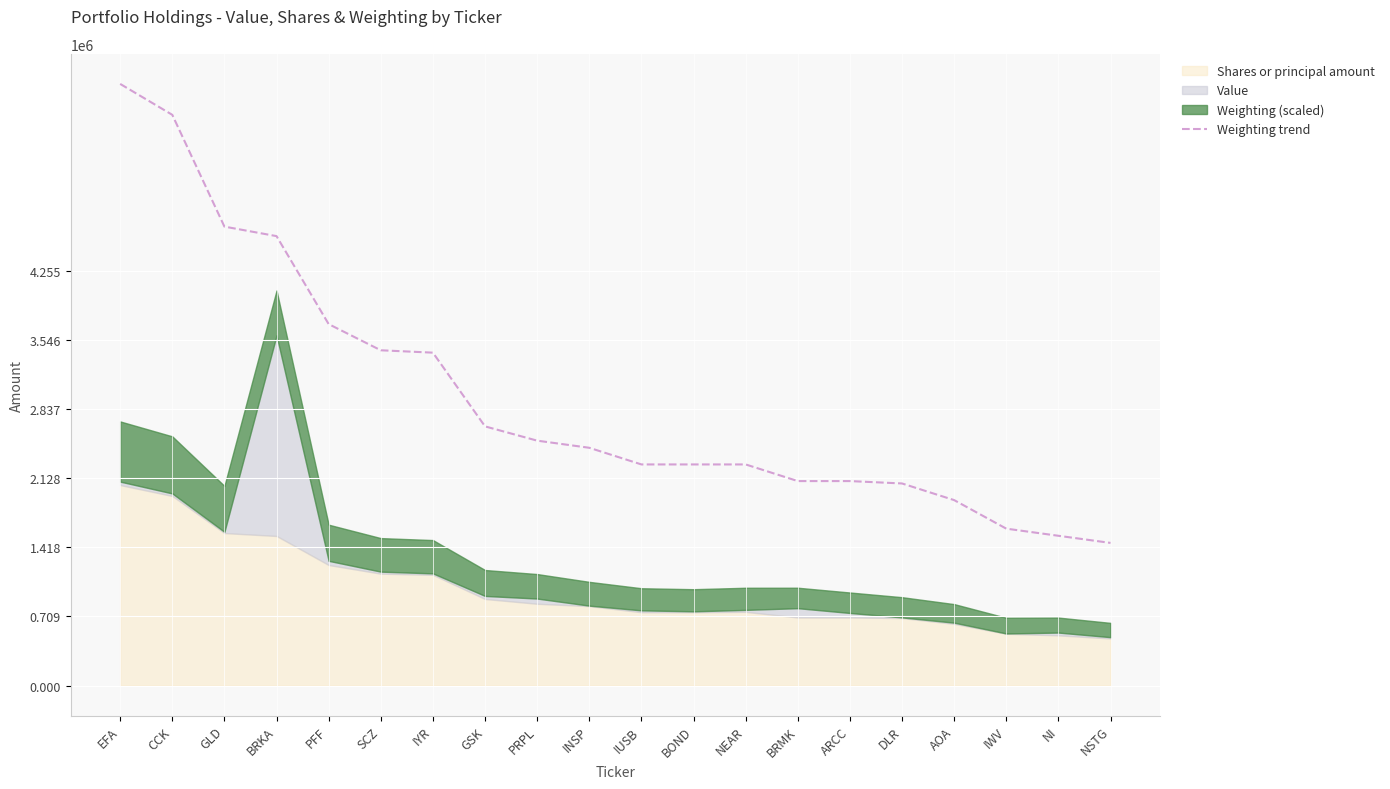

The chart shows a value of 3357614.7 at AOA. True or false?

False